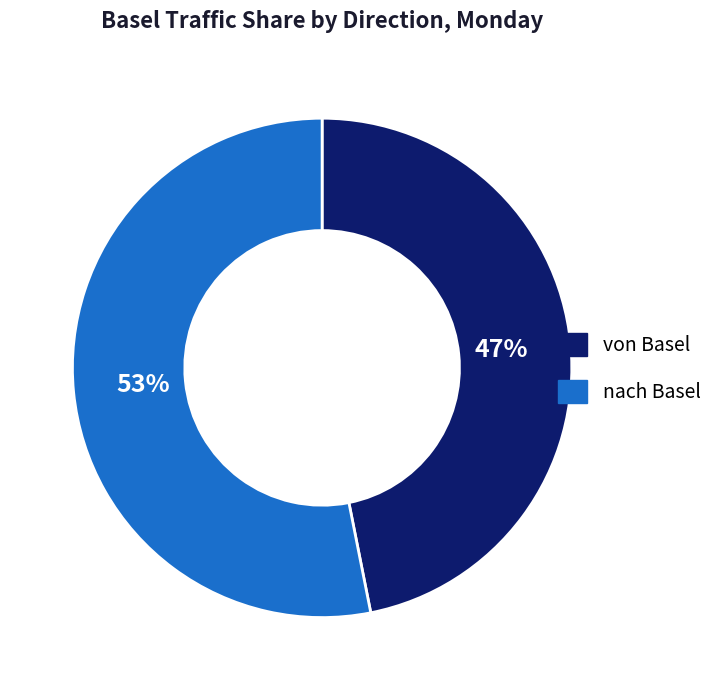

To the nearest percent, what is the average slice percentage?

50%